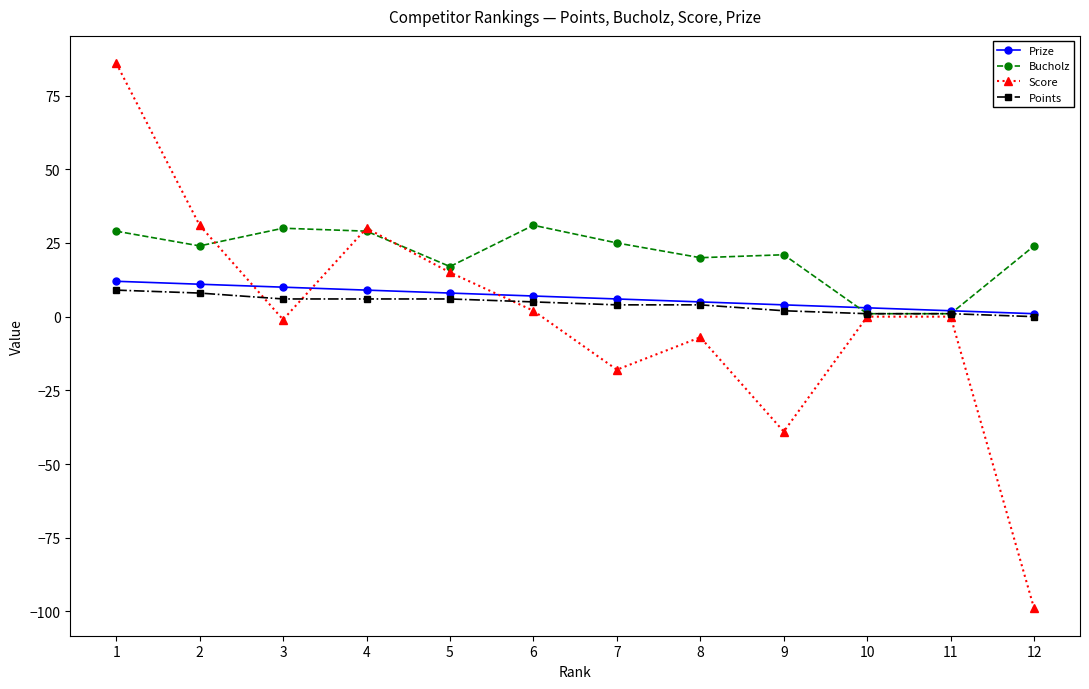

Reading left to right, list all the values displayed in this chart.

Prize: 1=12	2=11	3=10	4=9	5=8	6=7	7=6	8=5	9=4	10=3	11=2	12=1
Bucholz: 1=29	2=24	3=30	4=29	5=17	6=31	7=25	8=20	9=21	10=1	11=1	12=24
Score: 1=86	2=31	3=-1	4=30	5=15	6=2	7=-18	8=-7	9=-39	10=0	11=0	12=-99
Points: 1=9	2=8	3=6	4=6	5=6	6=5	7=4	8=4	9=2	10=1	11=1	12=0